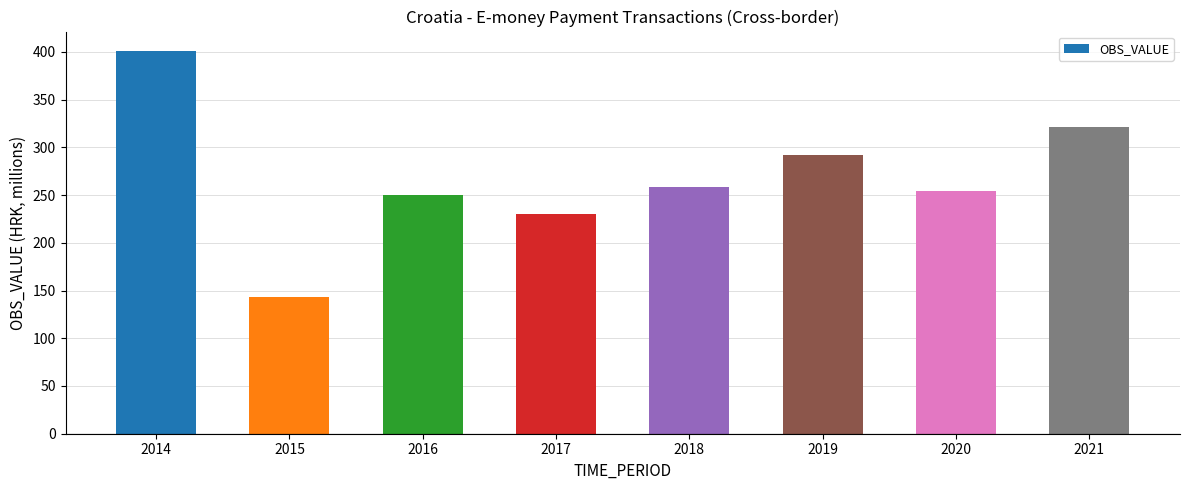

What is the value of the 3rd bar from the left?

250.0